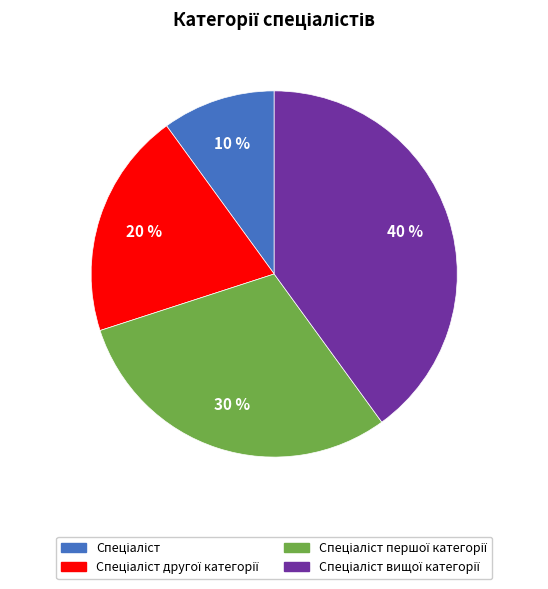

Is there any slice that represents more than half of the pie?

No